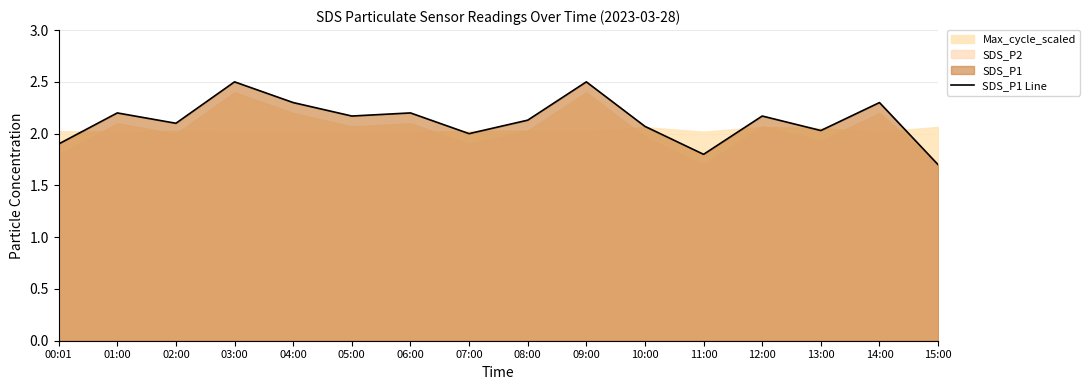

How many data points are less than 2?

3